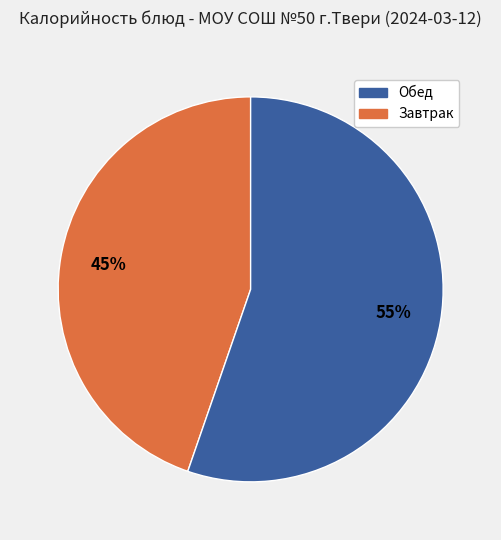

To the nearest percent, what is the average slice percentage?

50%